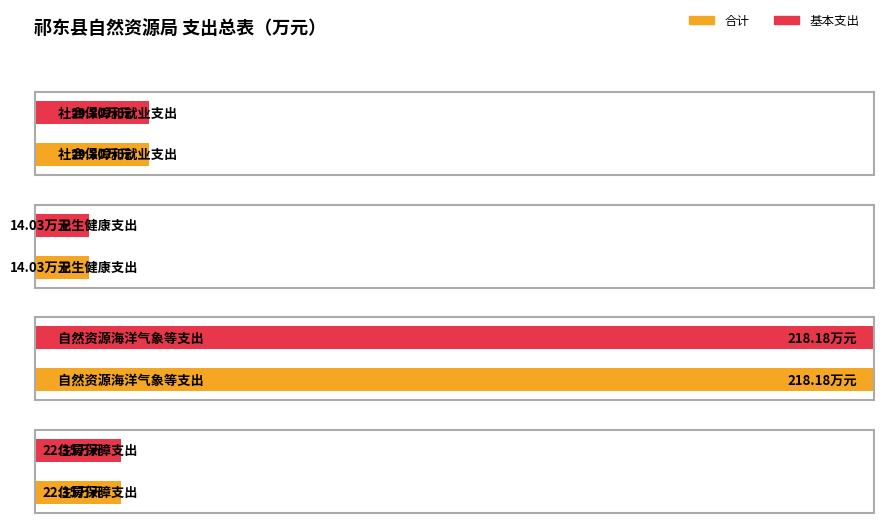

Where does the 基本支出 series first go above 29?

社会保障和就业支出